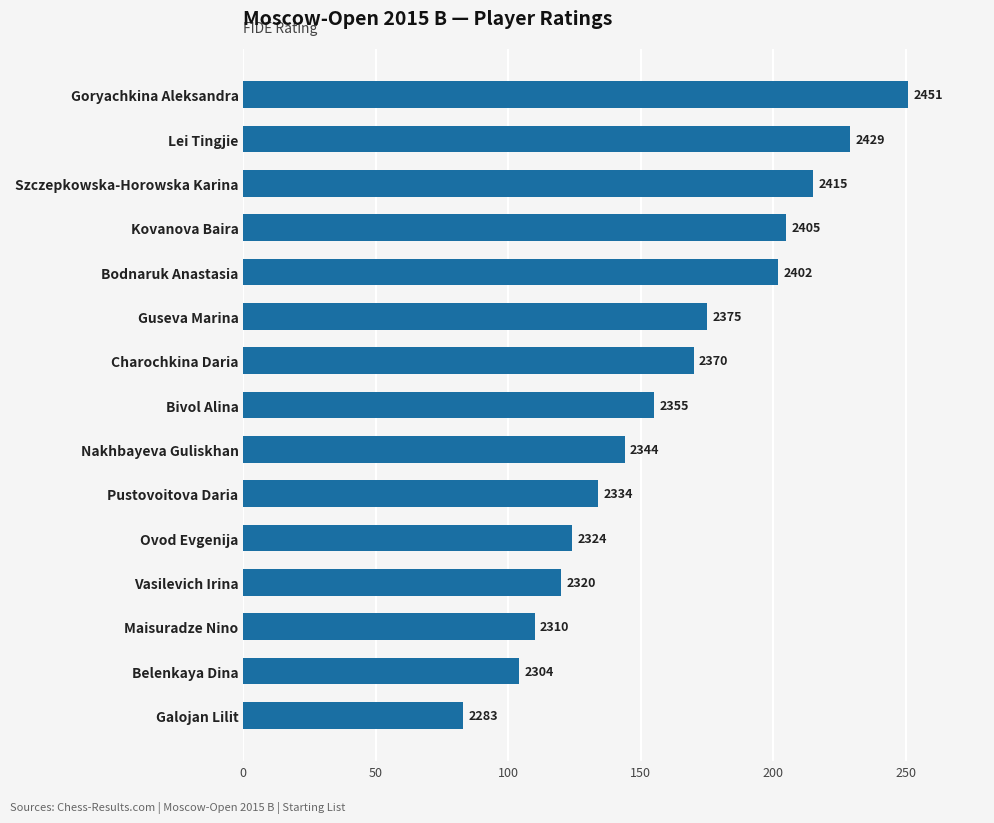

List the labels in order of value, smallest first.

Galojan Lilit, Belenkaya Dina, Maisuradze Nino, Vasilevich Irina, Ovod Evgenija, Pustovoitova Daria, Nakhbayeva Guliskhan, Bivol Alina, Charochkina Daria, Guseva Marina, Bodnaruk Anastasia, Kovanova Baira, Szczepkowska-Horowska Karina, Lei Tingjie, Goryachkina Aleksandra